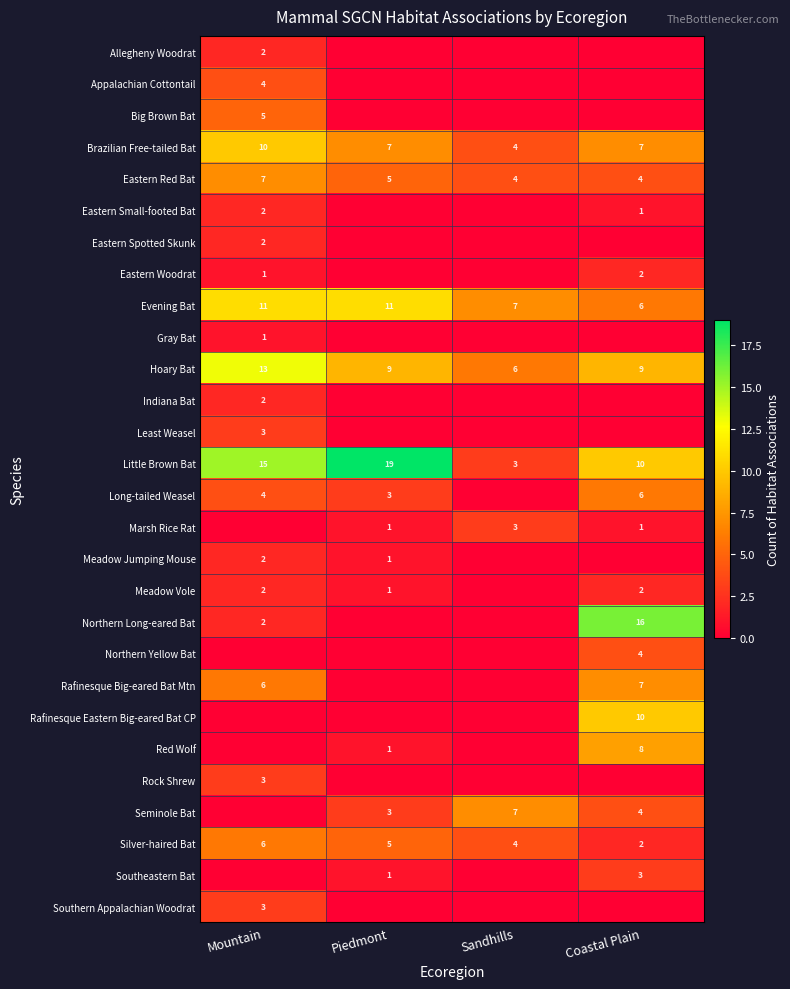

The value of Silver-haired Bat at Mountain is 1. True or false?

False